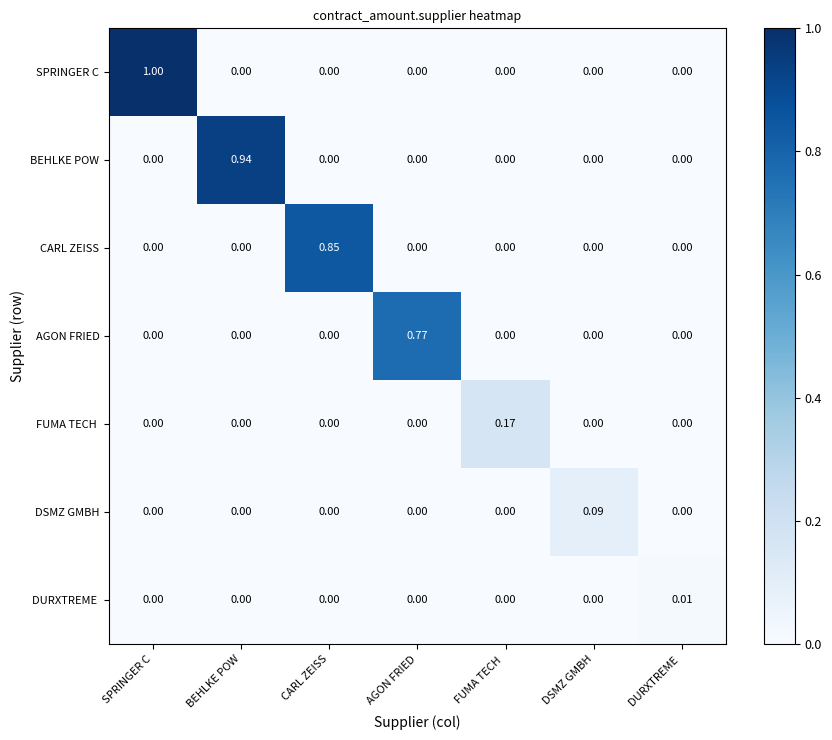

Which series has the largest total across all categories?

SPRINGER C